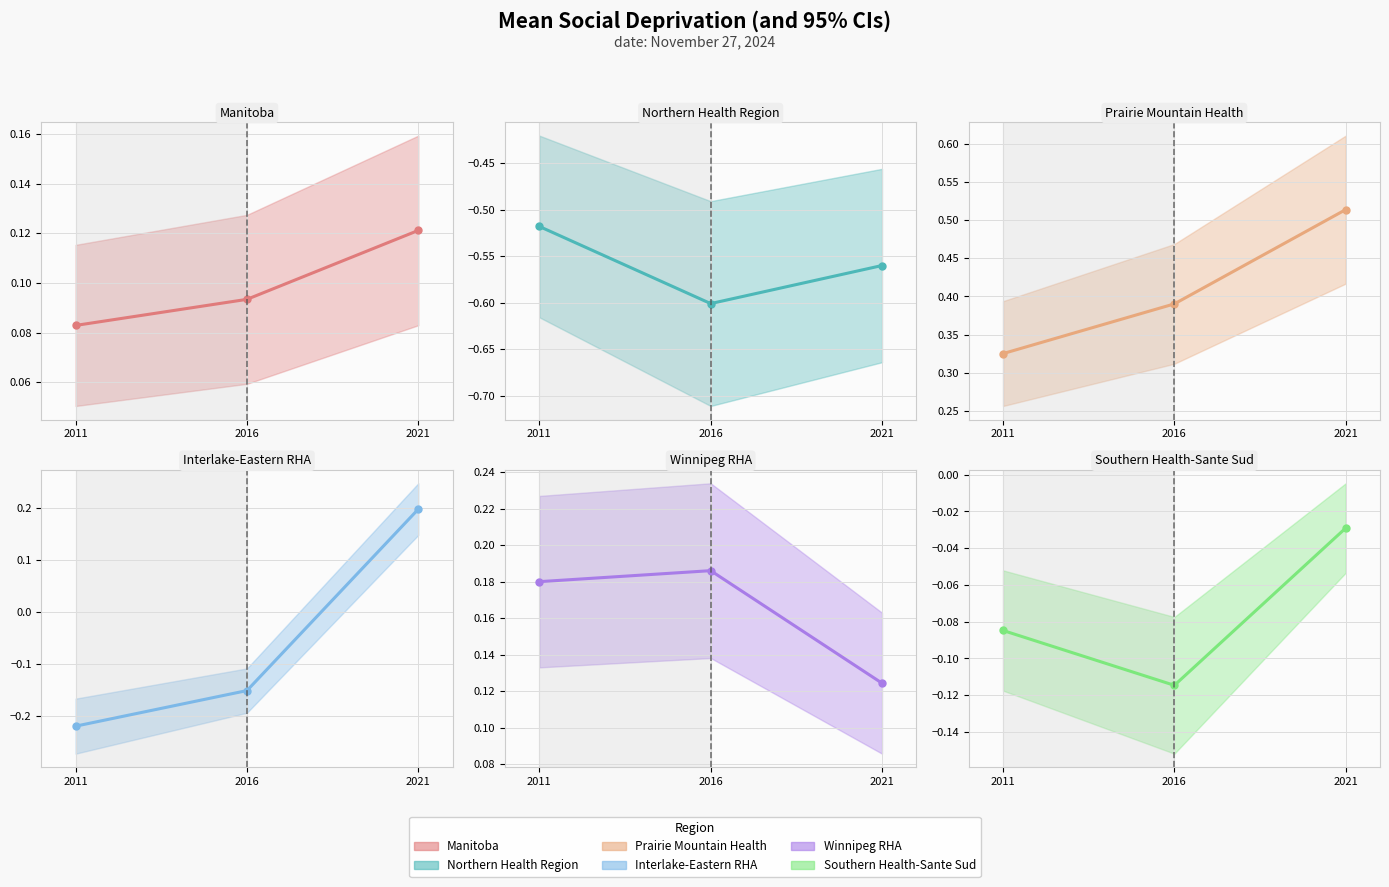

At which label is Southern Health-Sante Sud (mean) closest to 0?

2021